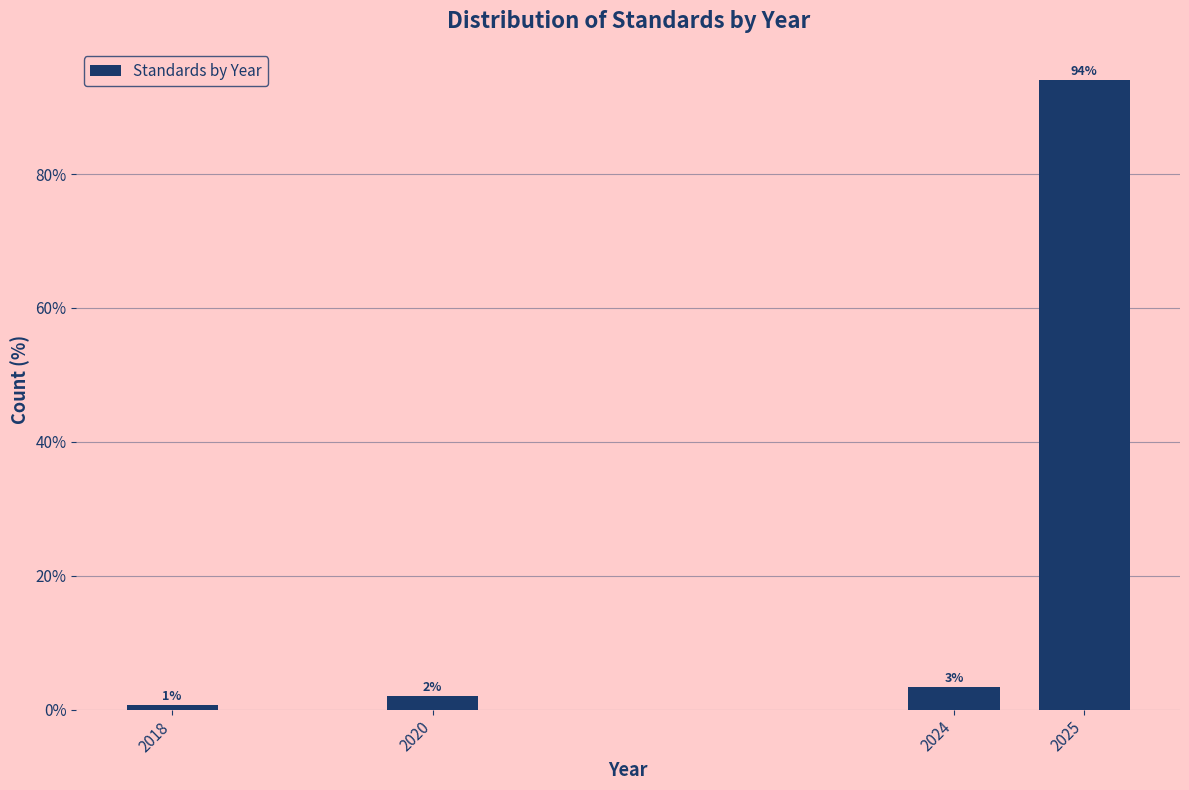

At which label does the data first exceed 3?

2024